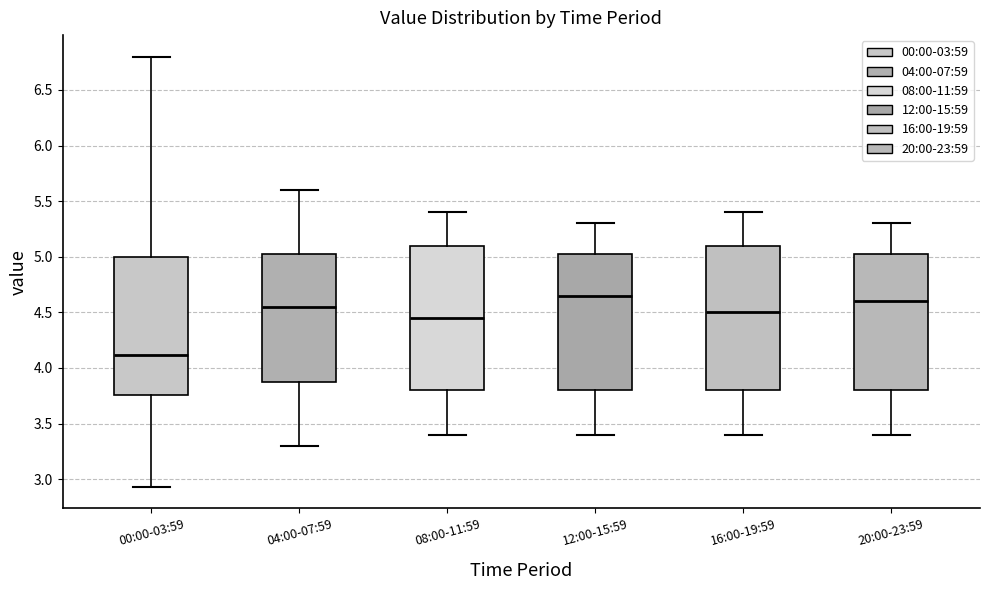

Reading left to right, transcribe this box plot: for each box, give where its median line is, the range the box spans, and where its two whiskers end, as read against the y-axis. The values are not printed on the chart, so give them approximately, as read against the axis.

00:00-03:59: median 4.10, box 3.75 to 5.00, whiskers 2.95 to 6.80
04:00-07:59: median 4.55, box 3.90 to 5.05, whiskers 3.30 to 5.60
08:00-11:59: median 4.45, box 3.80 to 5.10, whiskers 3.40 to 5.40
12:00-15:59: median 4.65, box 3.80 to 5.05, whiskers 3.40 to 5.30
16:00-19:59: median 4.50, box 3.80 to 5.10, whiskers 3.40 to 5.40
20:00-23:59: median 4.60, box 3.80 to 5.05, whiskers 3.40 to 5.30